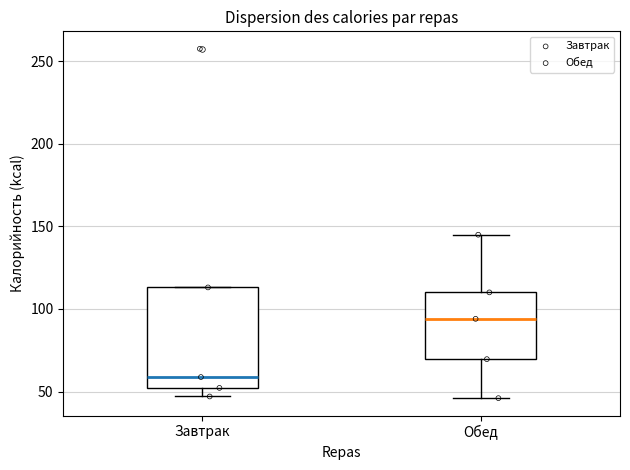

Comparing the boxes themselves (not the whiskers), which one is the tallest?

Завтрак